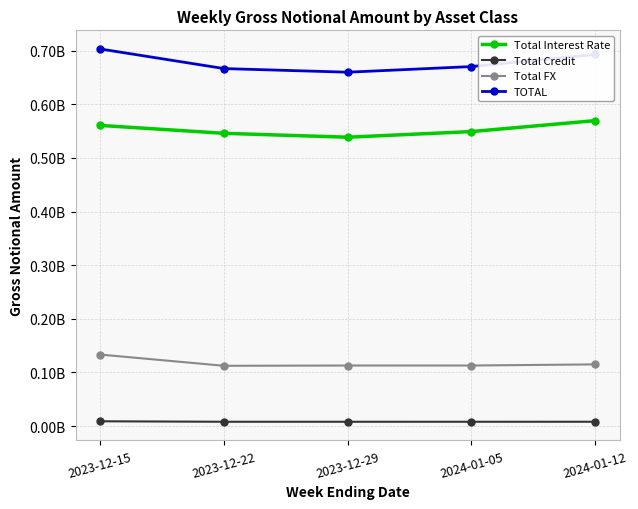

At which category does Total Interest Rate reach its first local valley?

2023-12-29